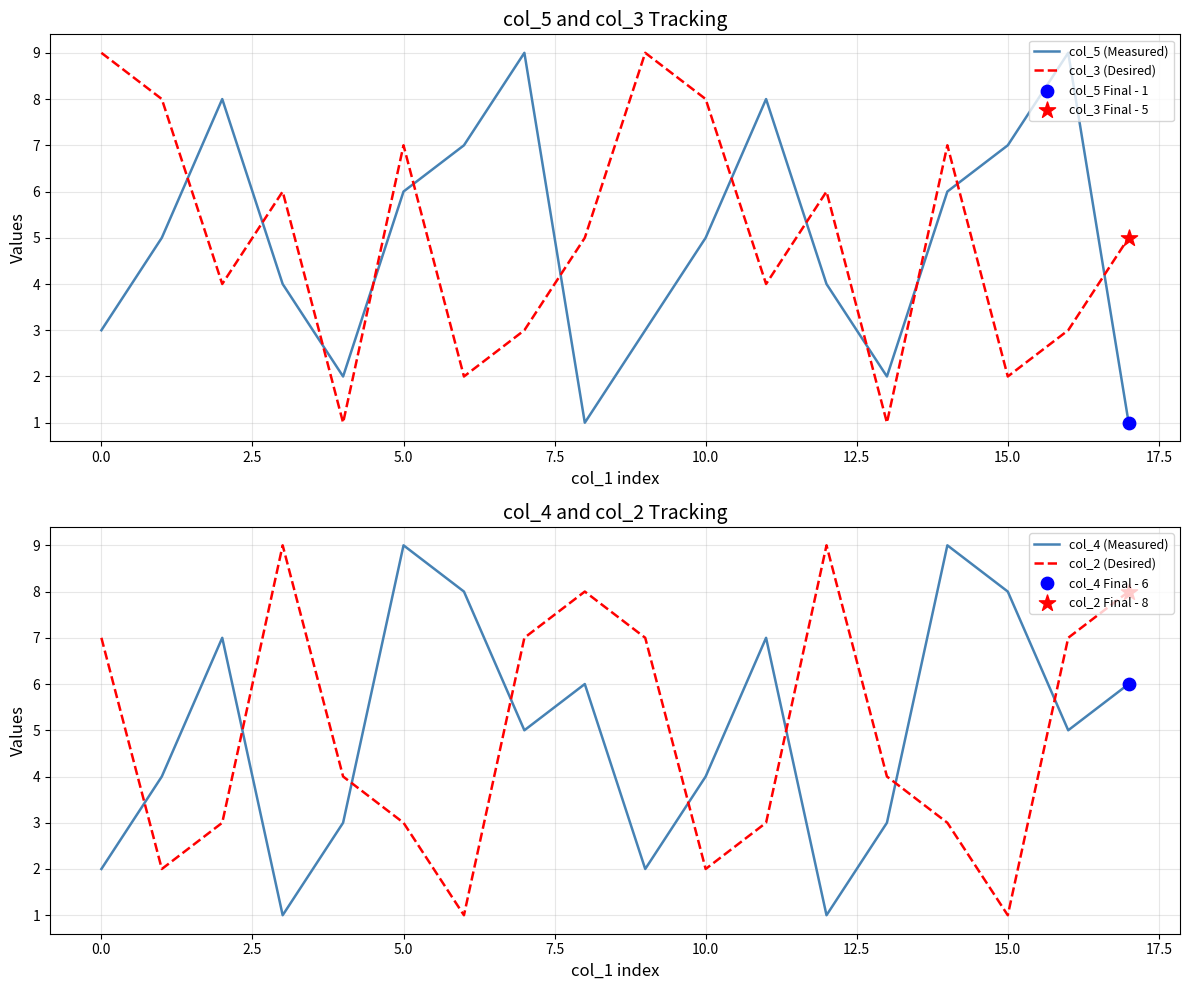

Is the value of col_3 (Desired) at 16 greater than the value of col_4 (Measured) at 11?

No